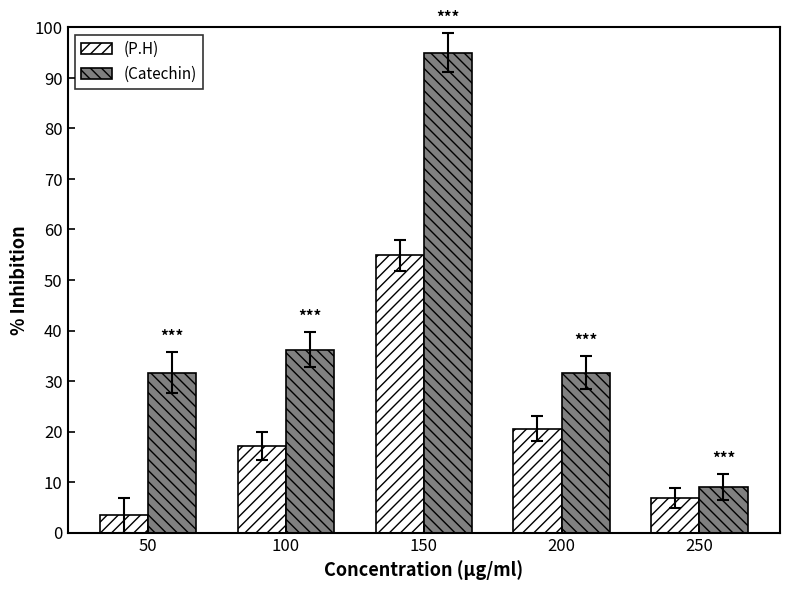

Are the bars grouped side by side (vs. stacked)?

Yes